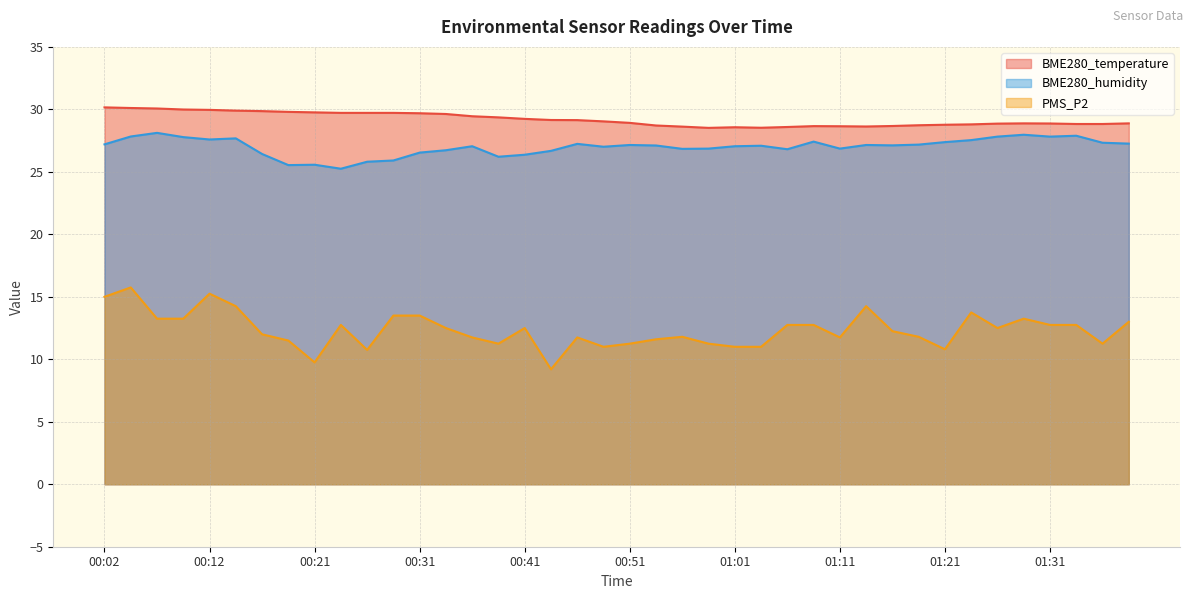

What is the average value of the PMS_P2 series?

12.3